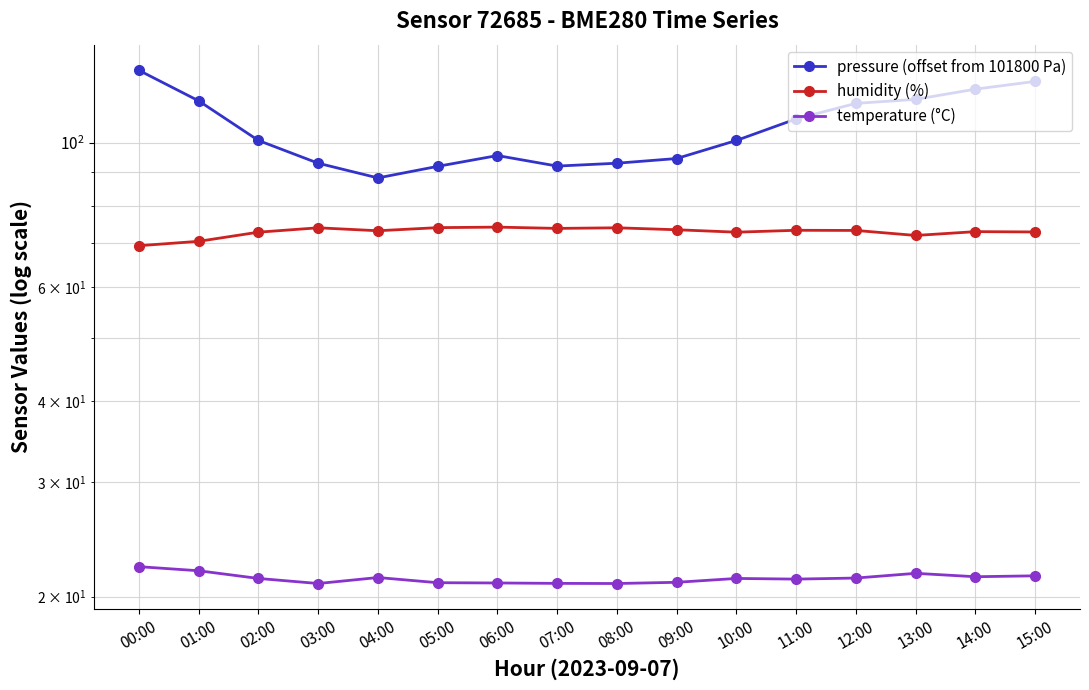

True or false: temperature (°C) and humidity (%) intersect in this chart.

False